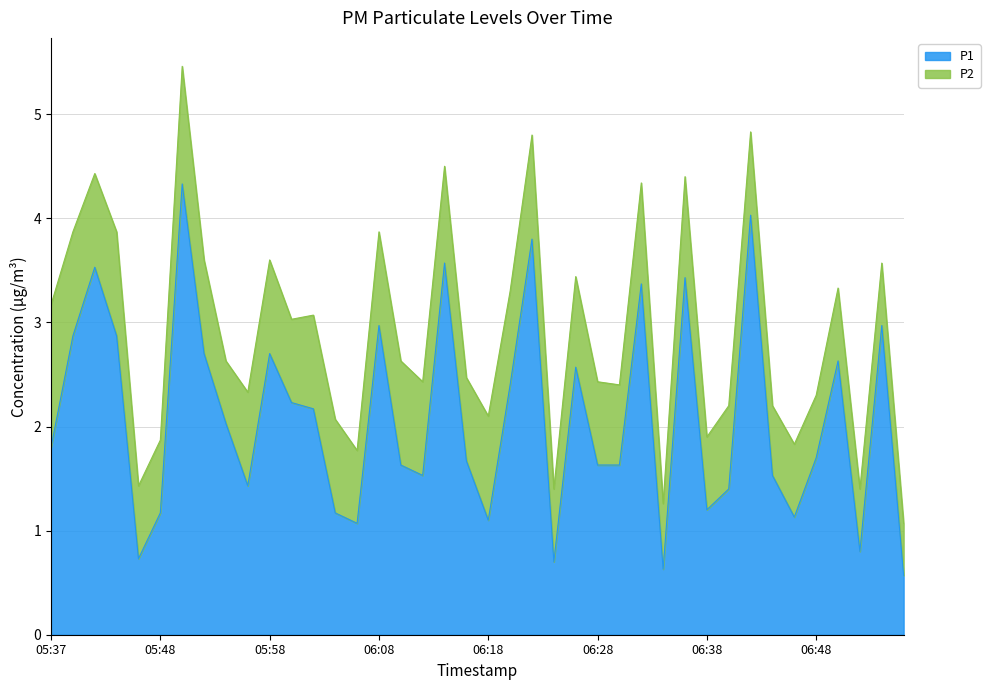

How many data points are above 1?

35